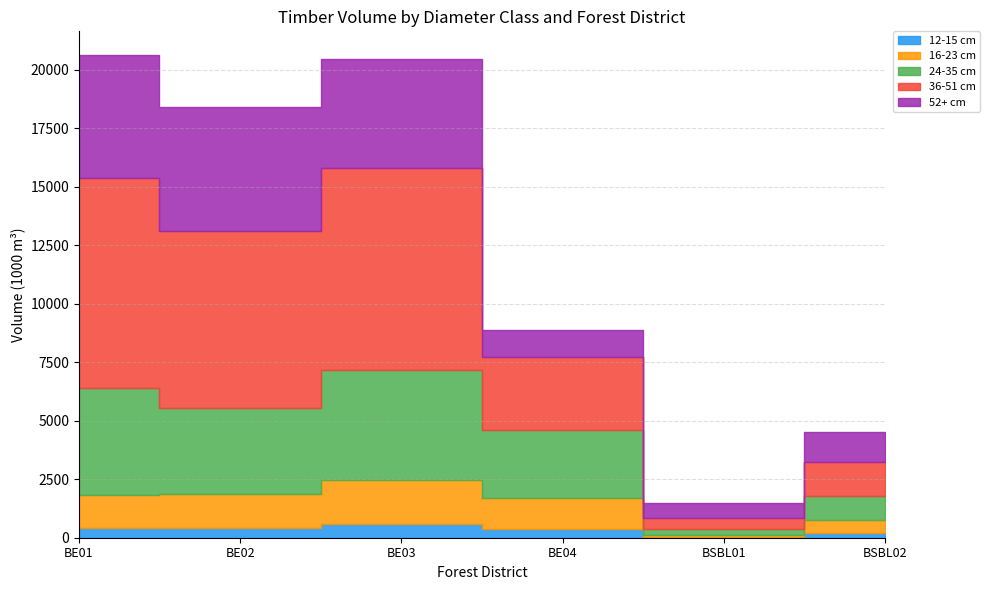

Reading left to right, extract all data points from this chart.

12-15 cm: 410	405	579	386	16	186
16-23 cm: 1428	1446	1874	1310	97	551
24-35 cm: 4550	3684	4730	2916	263	1044
36-51 cm: 8984	7549	8606	3118	449	1448
52+ cm: 5230	5334	4658	1148	653	1286